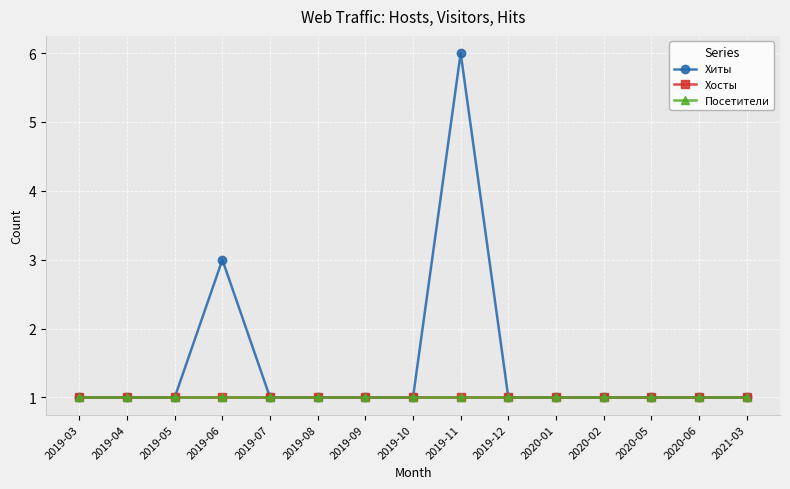

How many lines are shown in the chart?

3